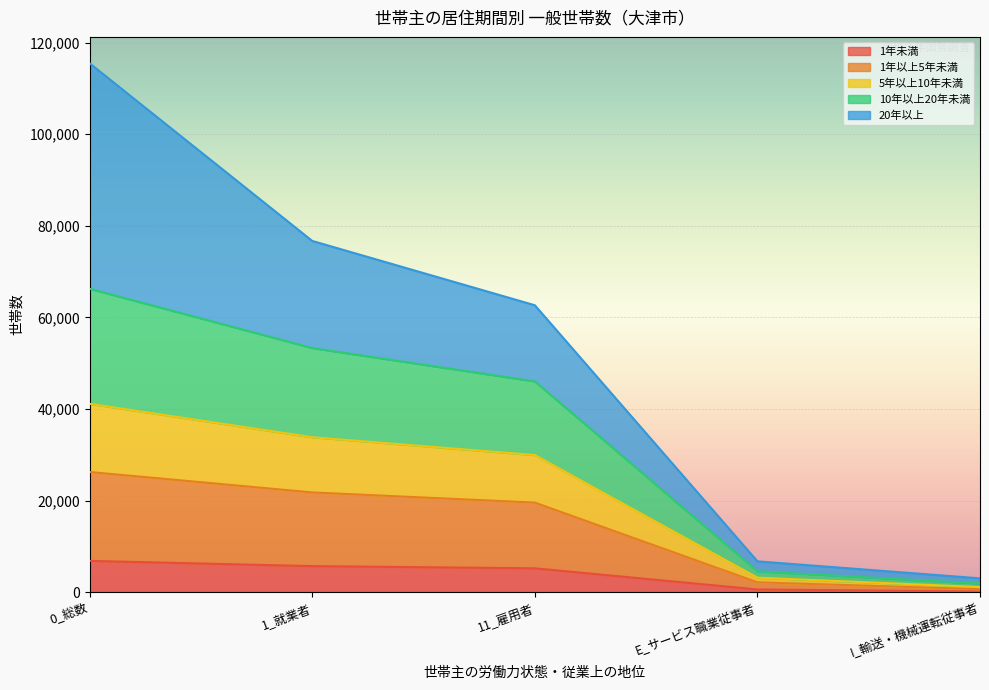

At which category is the sum across all series the highest?

0_総数